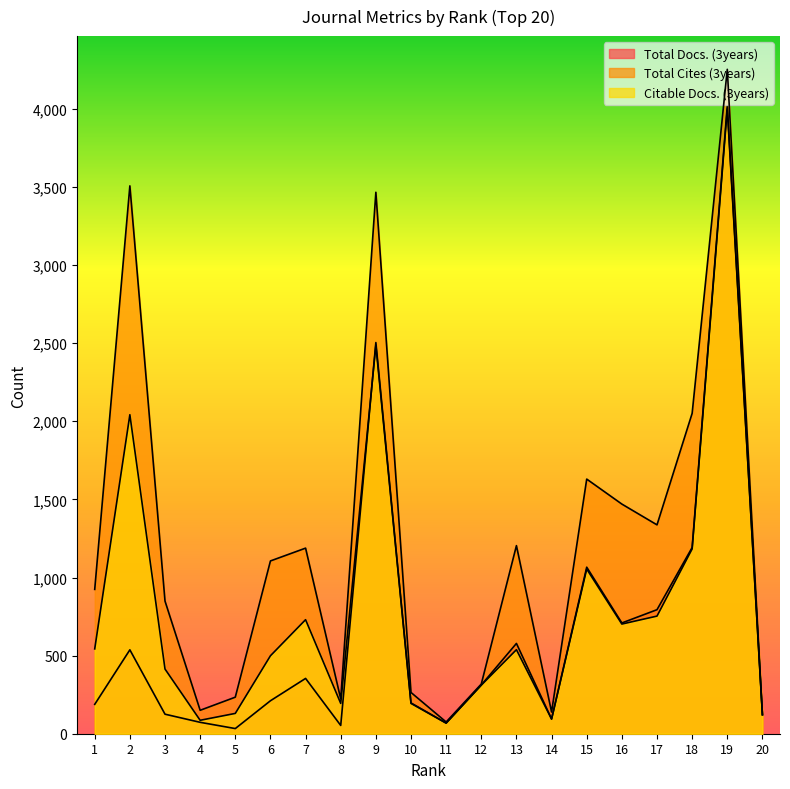

At which label does Total Cites (3years) first exceed 1106?

2